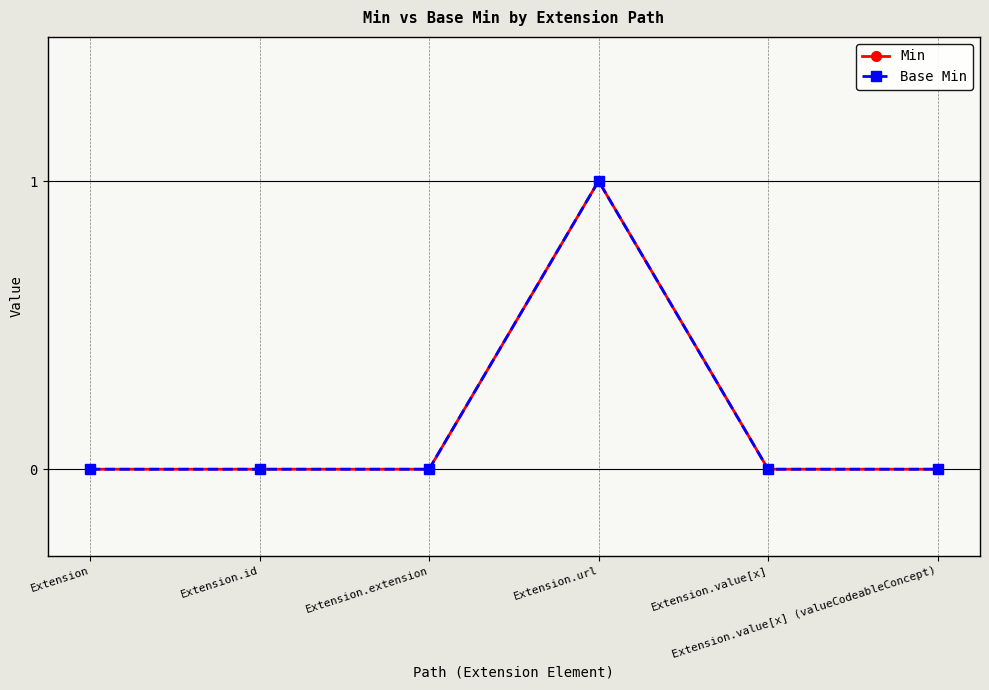

Does the chart have visible grid lines?

Yes